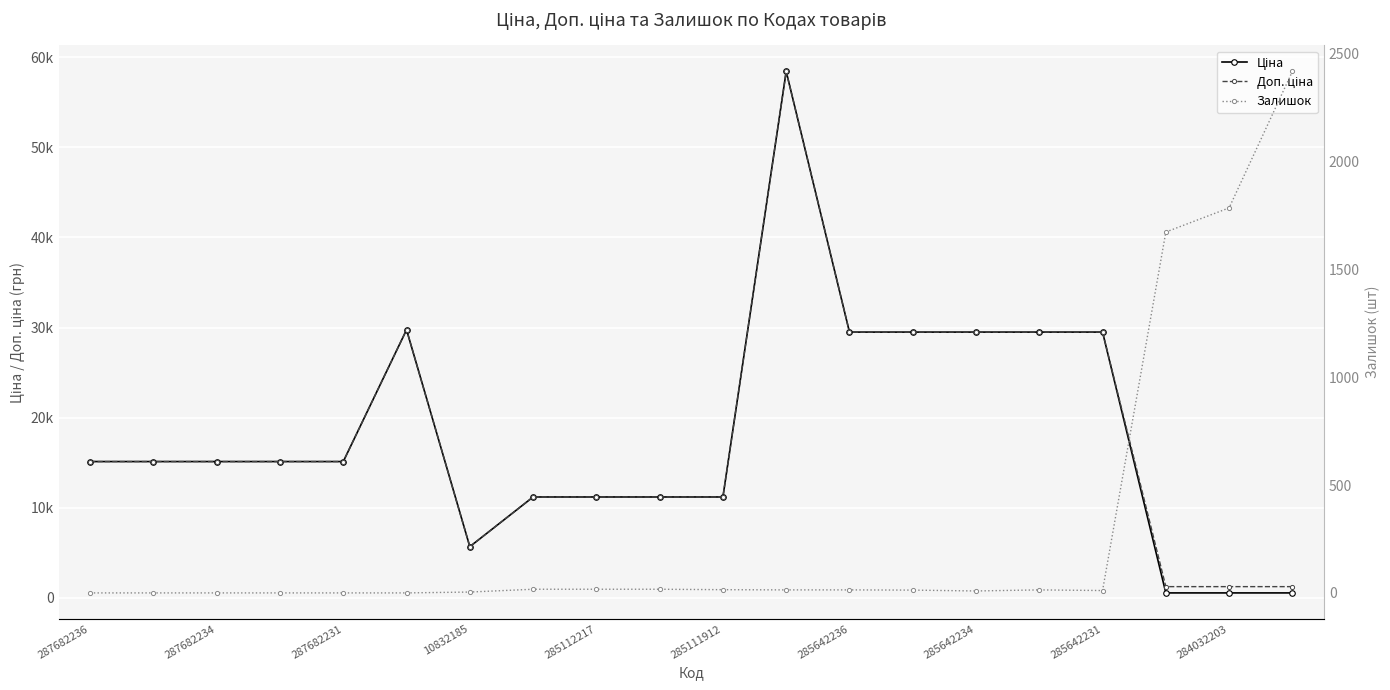

At which category does the chart reach its peak across all series?

11